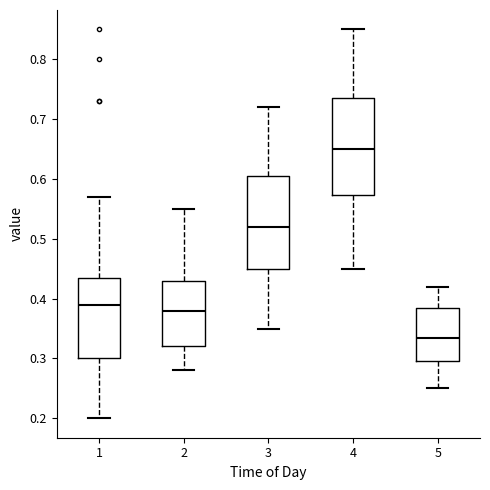

Which box has the highest median line?

4